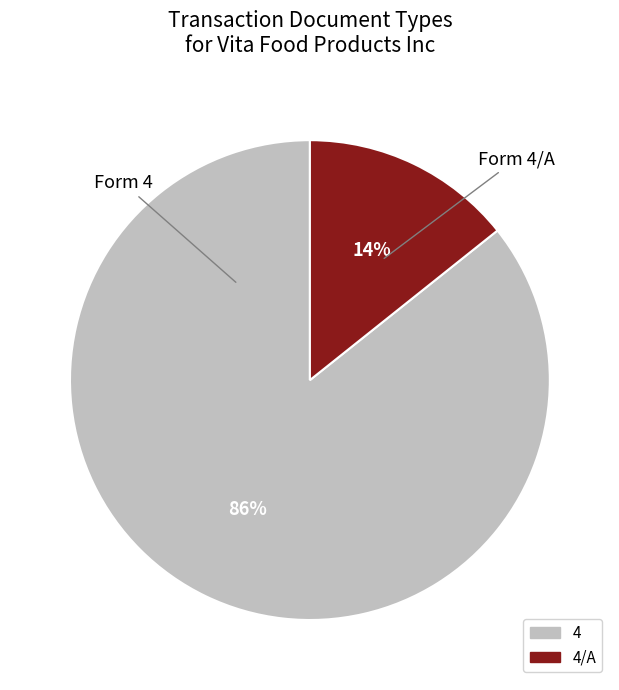

Is there any slice that represents more than half of the pie?

Yes